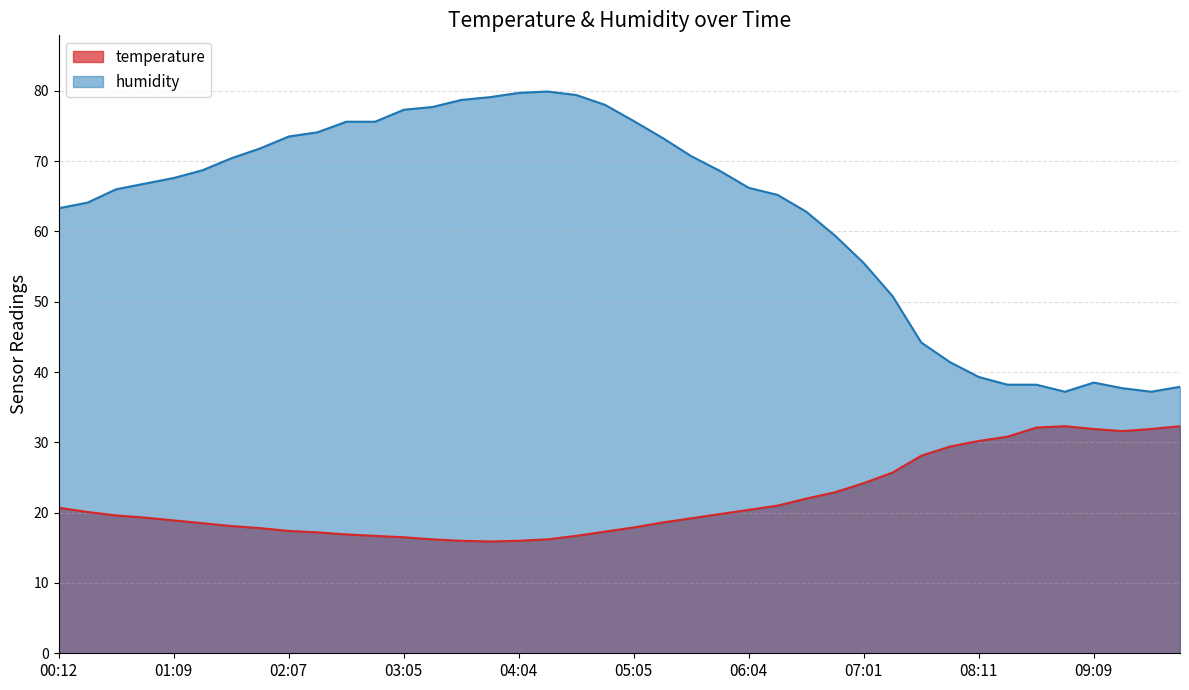

Rank the series by their maximum value, from highest to lowest.

humidity, temperature